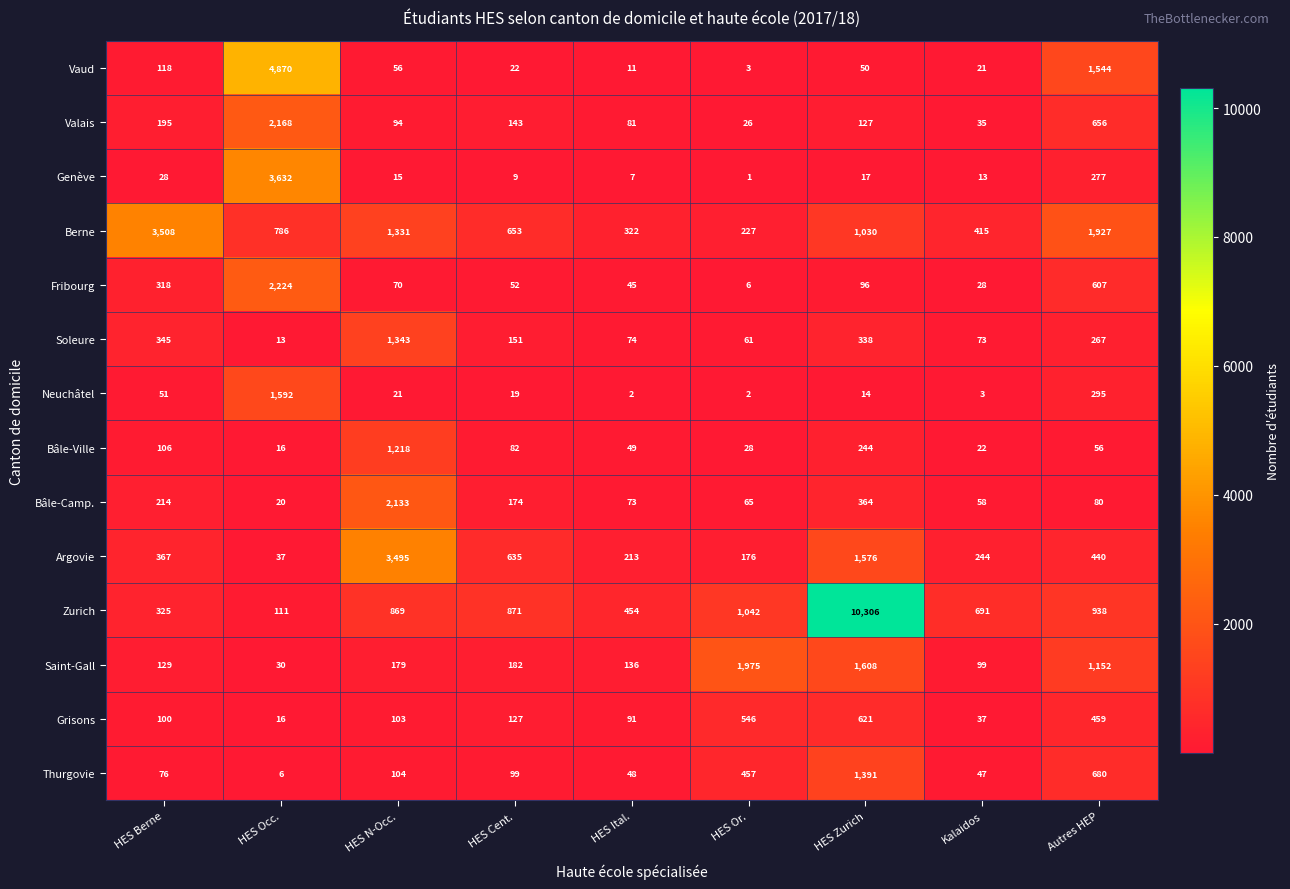

True or false: Saint-Gall has a value of 182 at HES Cent..

True